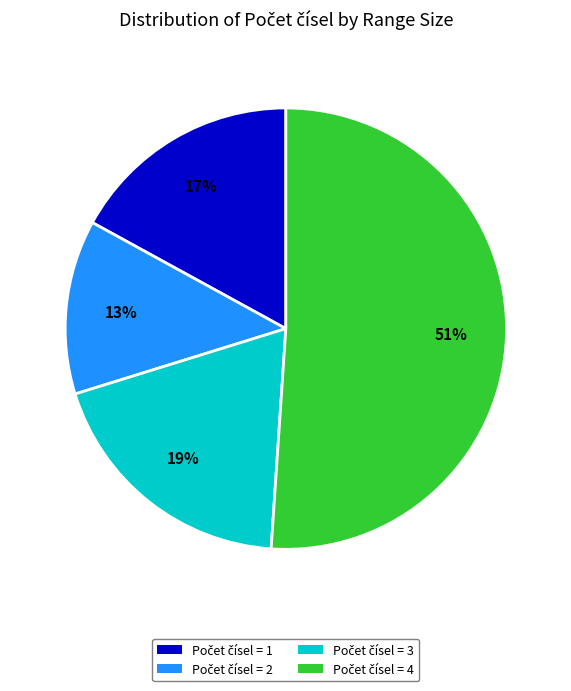

To the nearest percent, what is the average slice percentage?

25%